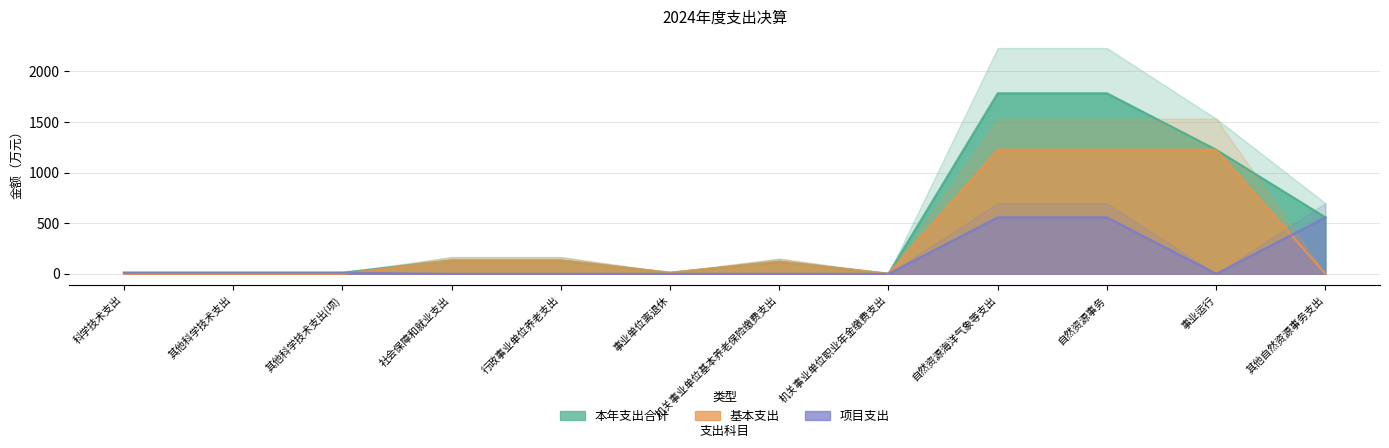

True or false: 基本支出 has a value of 0.0 at 其他自然资源事务支出.

True